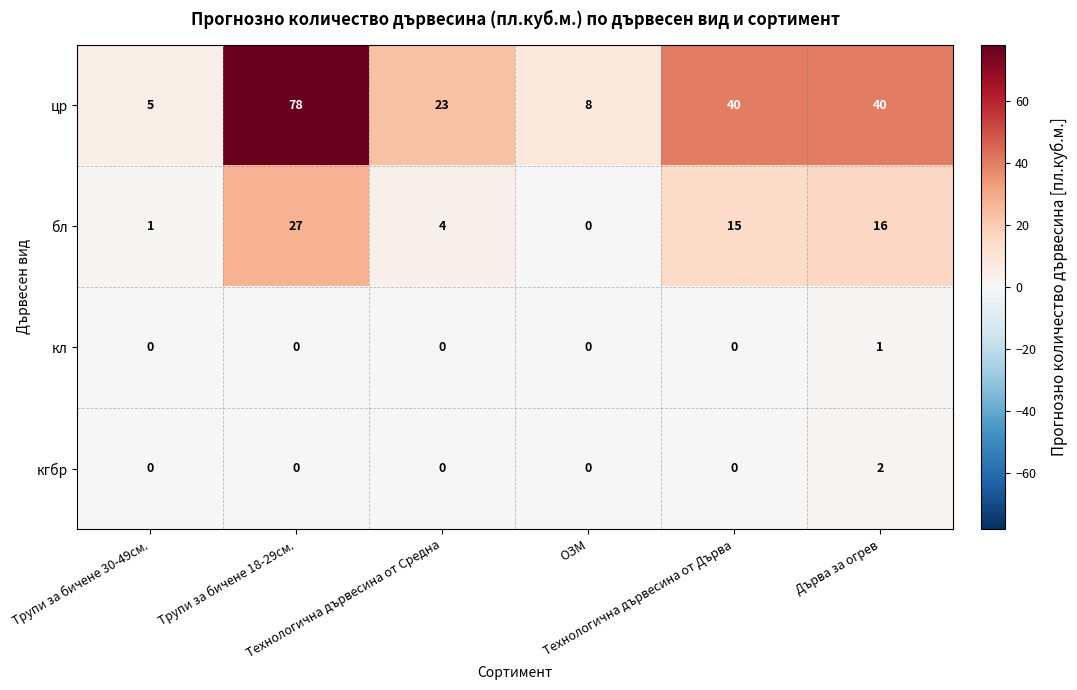

Rank the series by their maximum value, from highest to lowest.

цр, бл, кгбр, кл